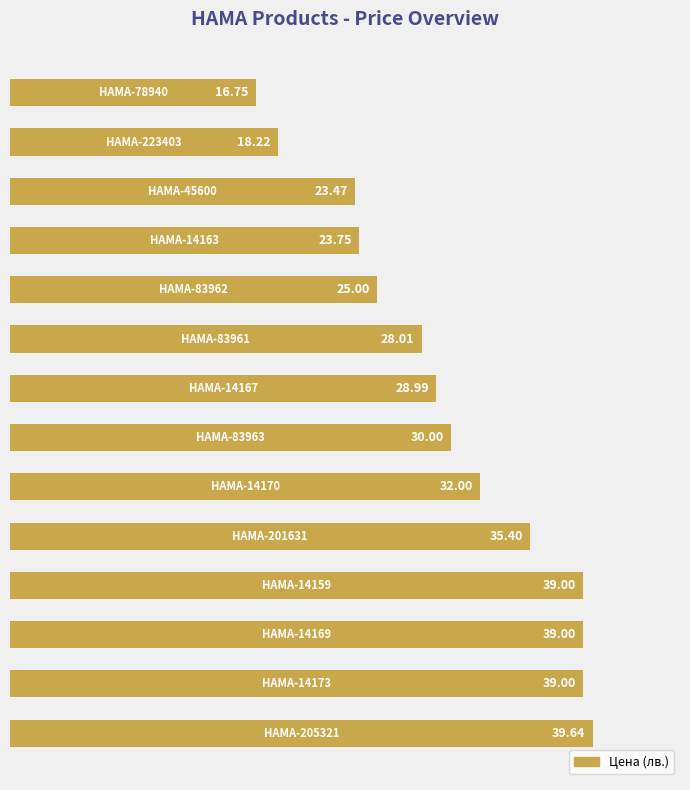

What is the difference between the maximum and minimum values?

22.9